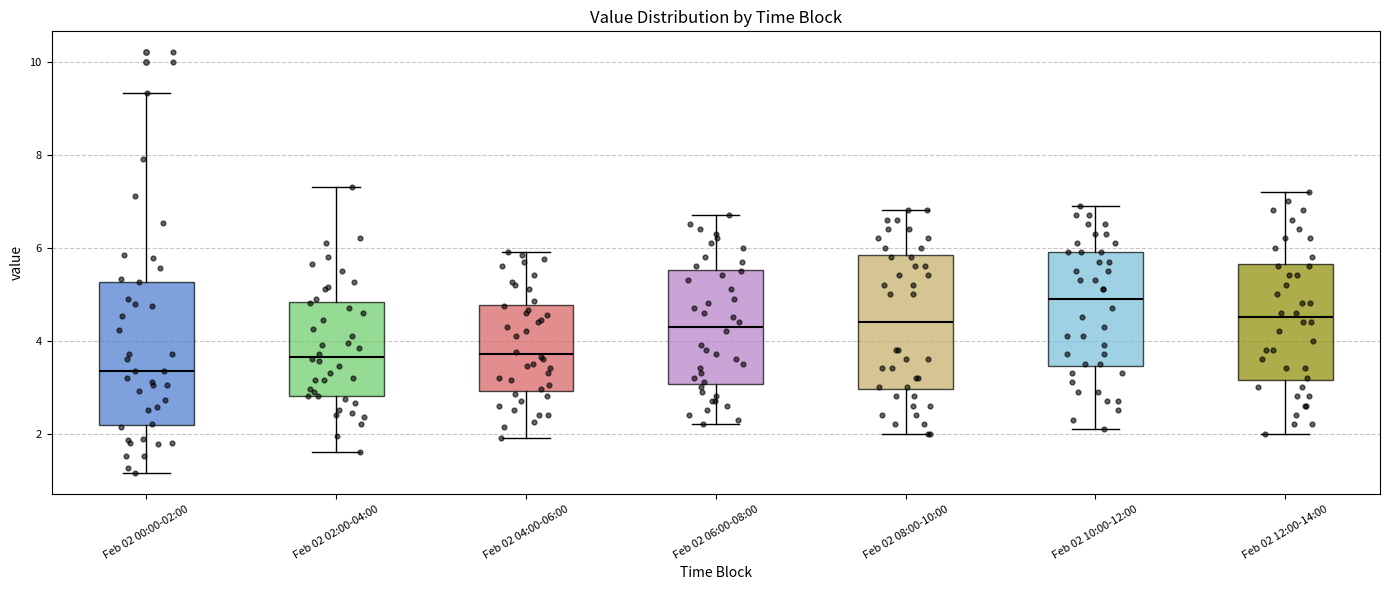

Reading left to right, read every box against the y-axis: the position of its median line, the range the box covers, and the ends of its whiskers. The values are not printed on the chart, so give them approximately, as read against the axis.

Feb 02 00:00-02:00: median 3.4, box 2.2 to 5.2, whiskers 1.2 to 9.4
Feb 02 02:00-04:00: median 3.6, box 2.8 to 4.8, whiskers 1.6 to 7.4
Feb 02 04:00-06:00: median 3.8, box 3.0 to 4.8, whiskers 2.0 to 6.0
Feb 02 06:00-08:00: median 4.4, box 3.0 to 5.6, whiskers 2.2 to 6.8
Feb 02 08:00-10:00: median 4.4, box 3.0 to 5.8, whiskers 2.0 to 6.8
Feb 02 10:00-12:00: median 5.0, box 3.4 to 6.0, whiskers 2.2 to 7.0
Feb 02 12:00-14:00: median 4.6, box 3.2 to 5.6, whiskers 2.0 to 7.2